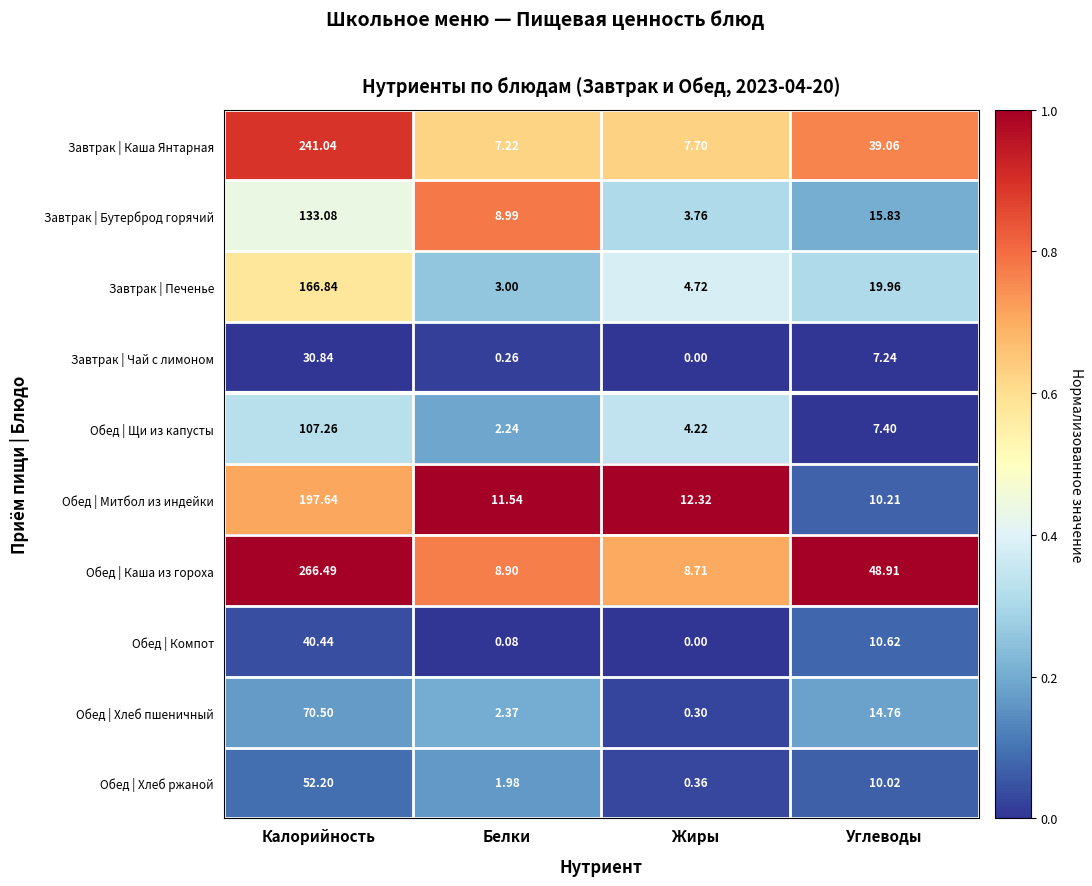

Which series has the largest total across all categories?

Обед | Каша из гороха